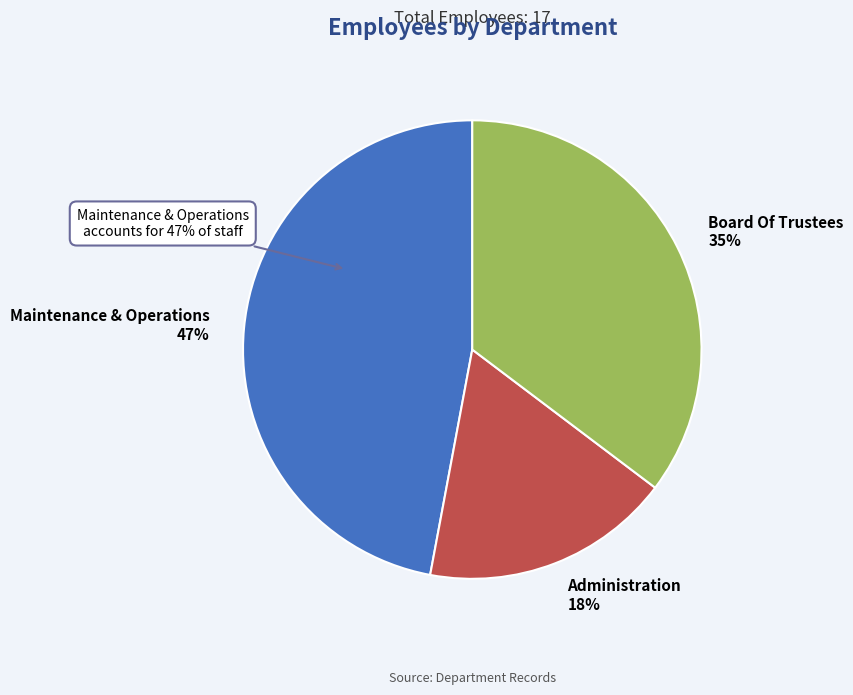

What is the ratio of the value at Maintenance & Operations to the value at Board Of Trustees?

1.3